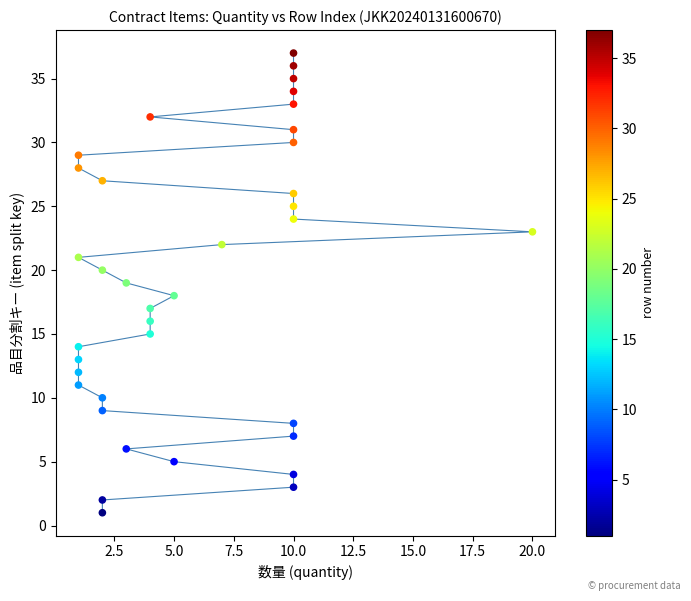

What is the range of X values (max minus min)?

19